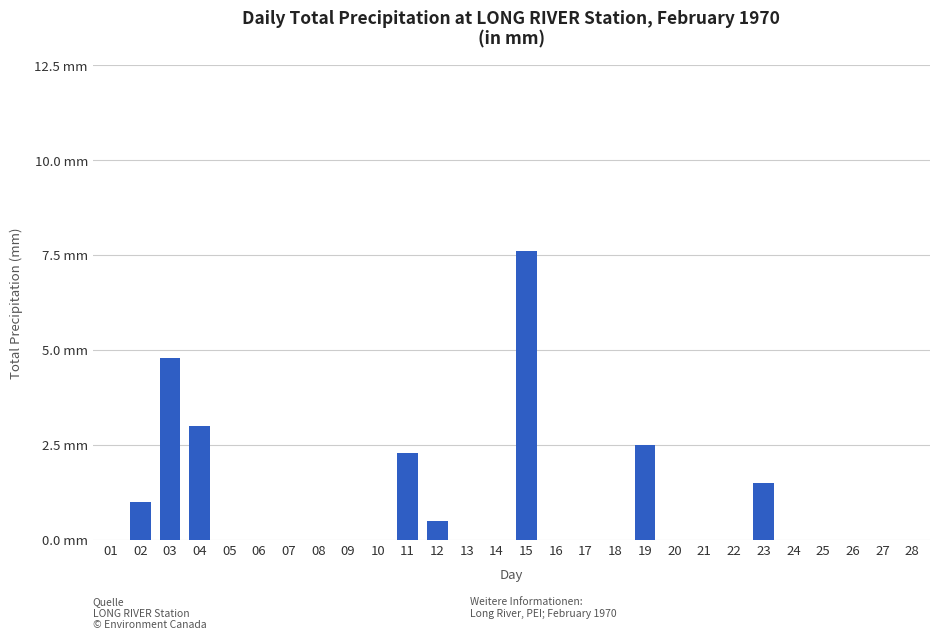

The value at 12 is 0.5. True or false?

True